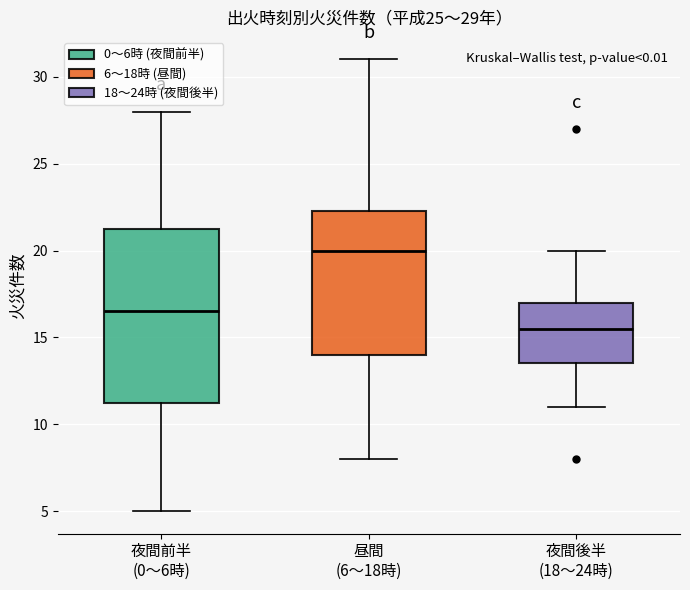

Which box's median line is the lowest?

夜間後半 (18〜24時)